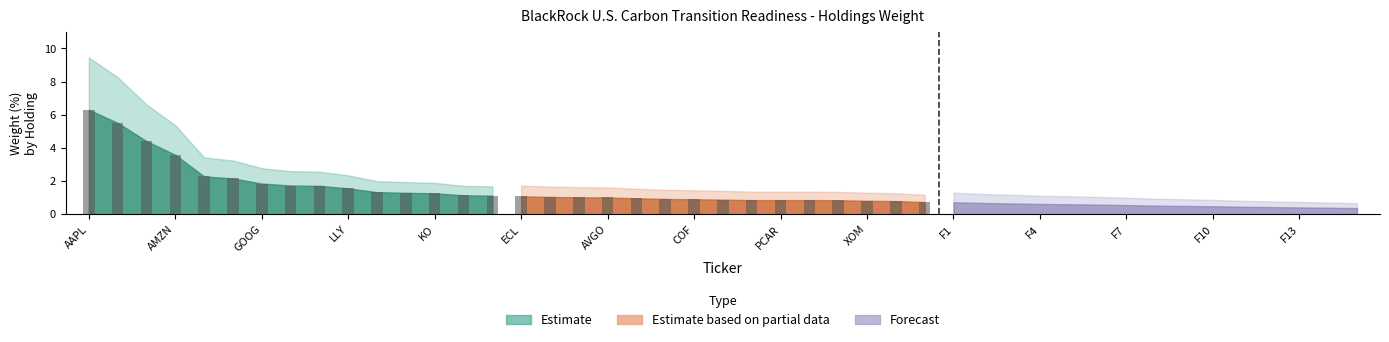

Which category has the lowest value in the Estimate based on partial data series?

TSLA